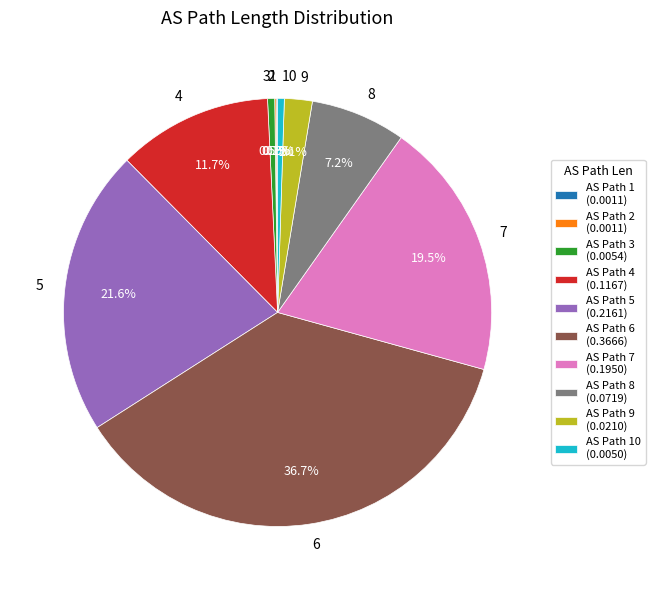

What portion of the pie excludes 7?

80.5%